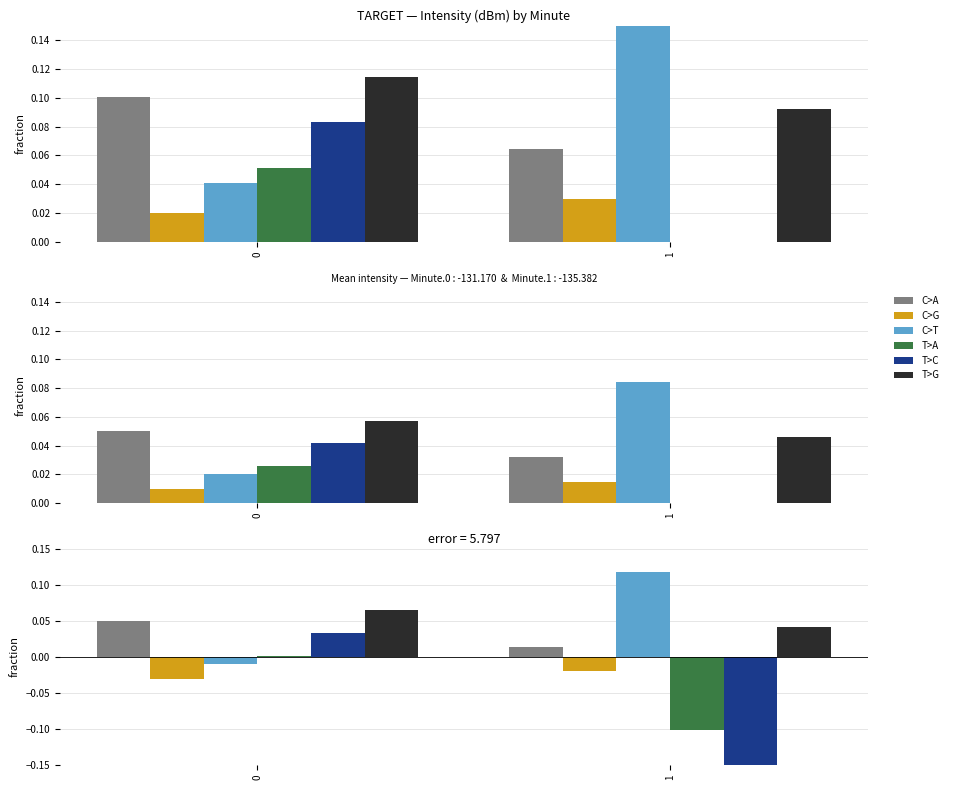

How many bars are there in total?

12